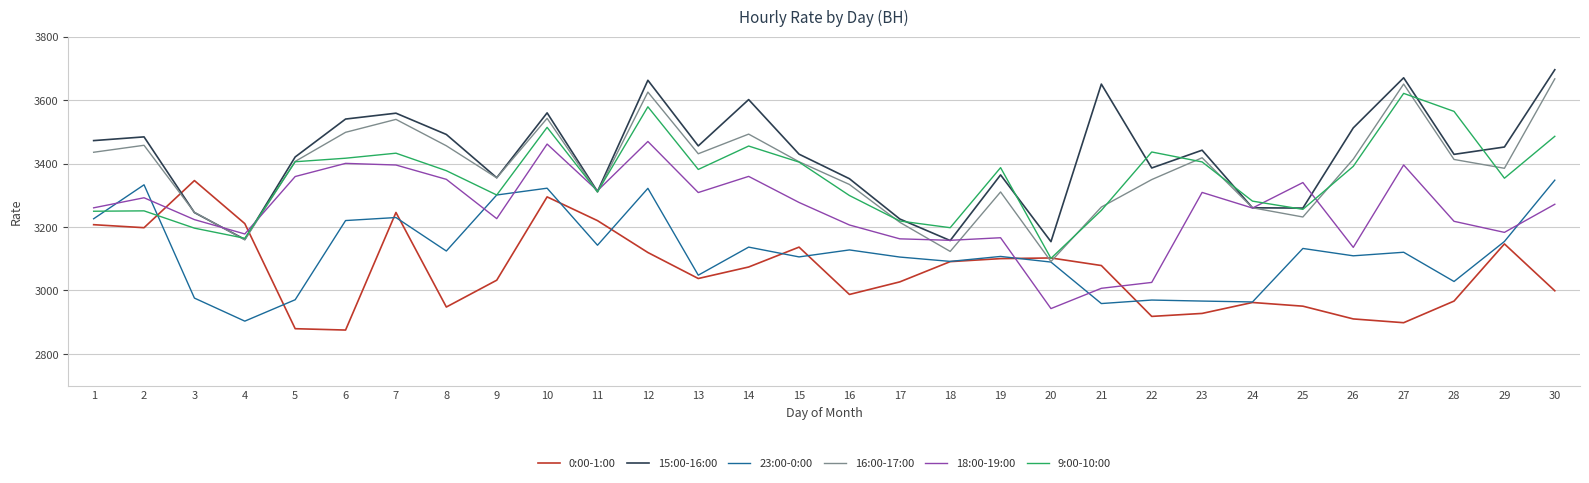

Which label corresponds to the largest value in the chart?

30